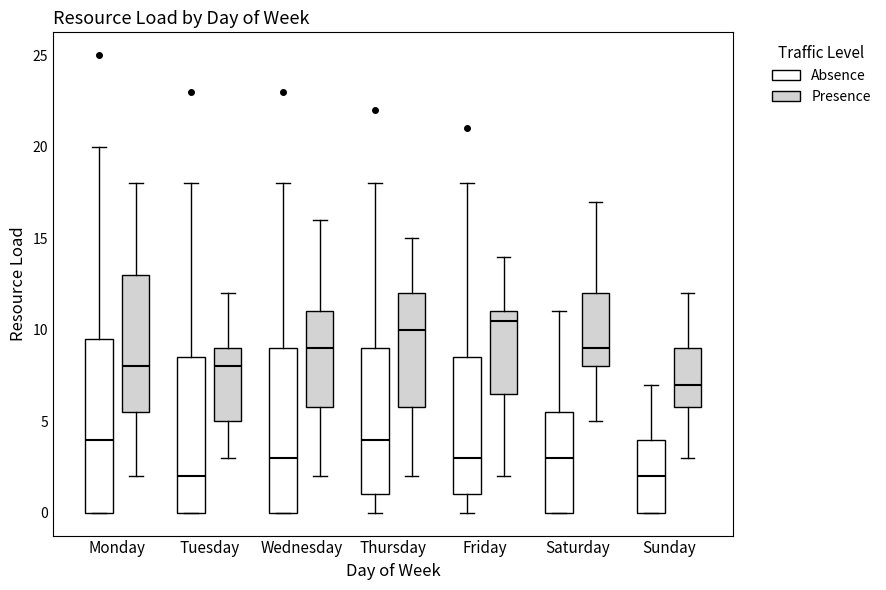

Which box's median line is the highest?

Friday (Presence)